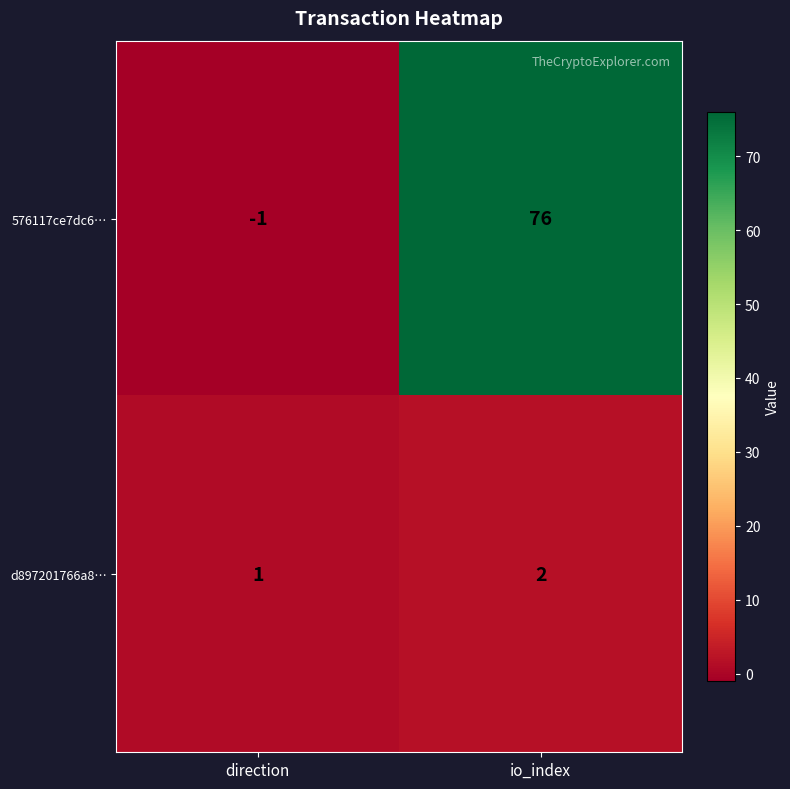

What is the sum of all 576117ce7dc6… values?

75